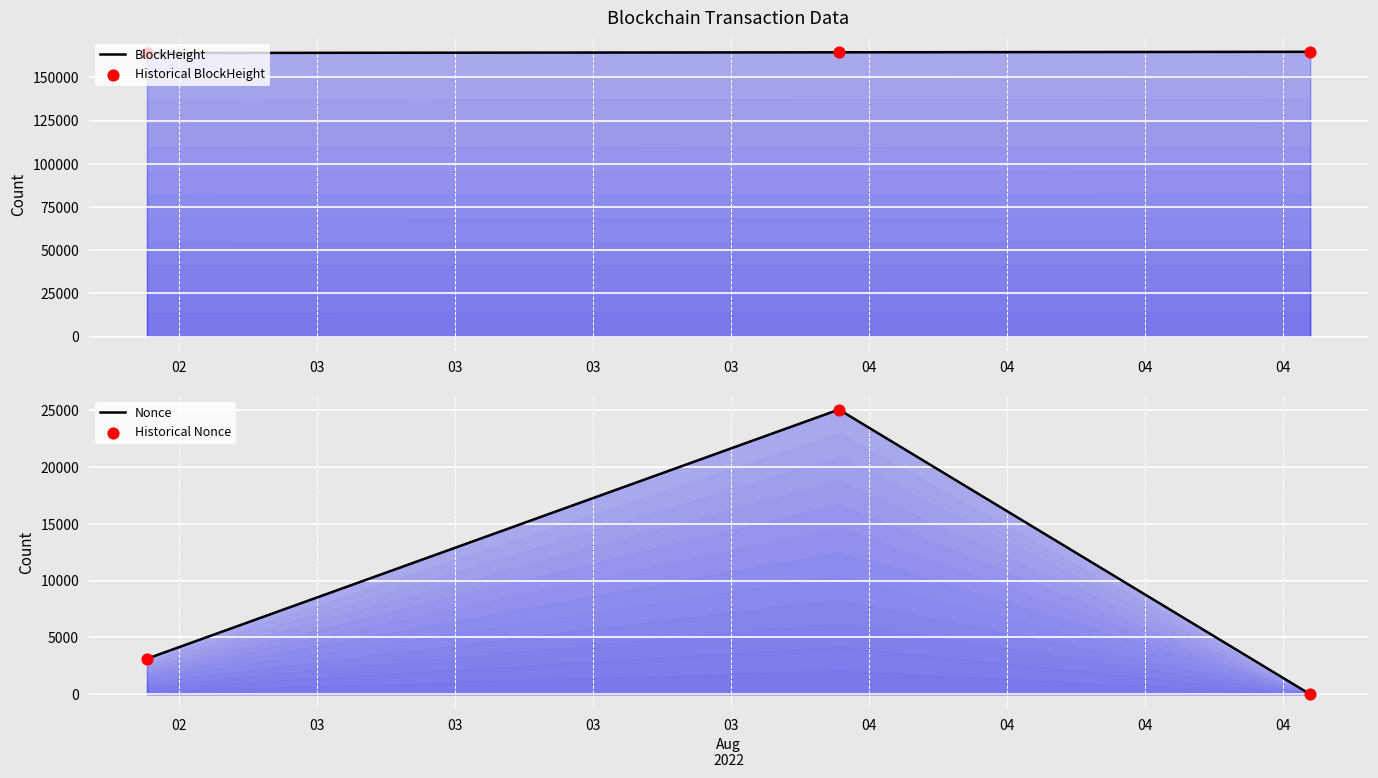

At which category is the sum across all series the highest?

03